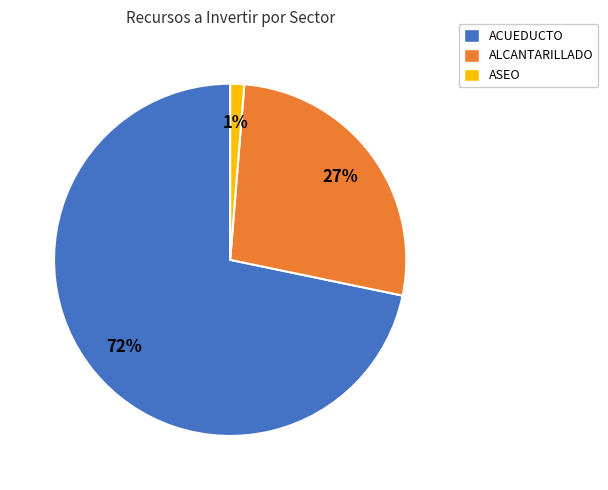

Which has a higher value, ACUEDUCTO or ASEO?

ACUEDUCTO